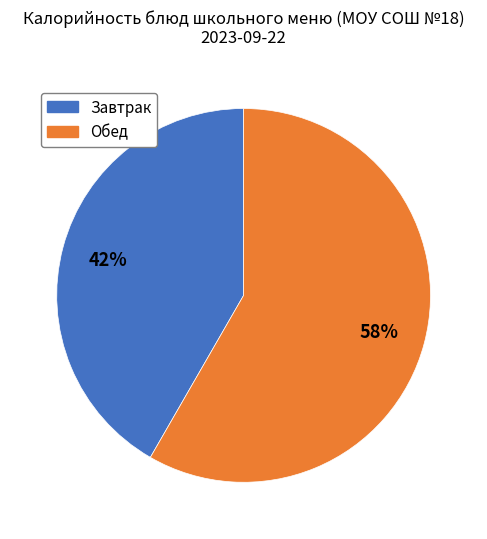

How many segments does this pie chart have?

2